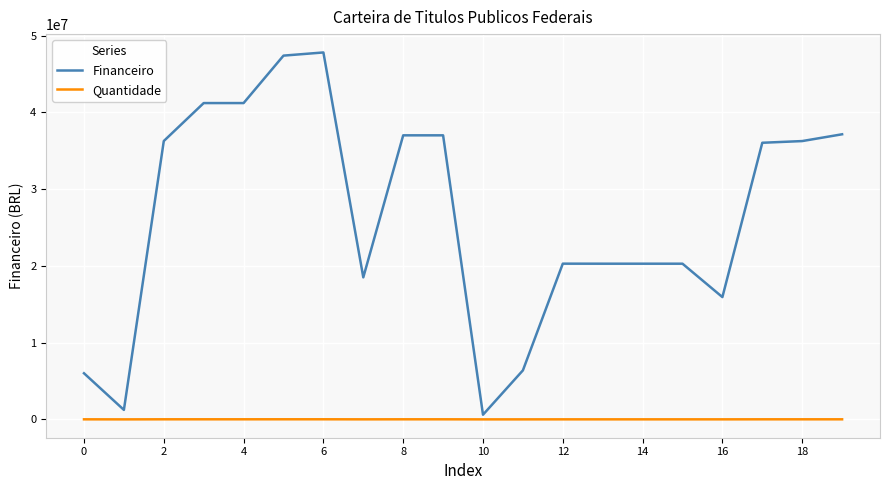

Which series has the largest total across all categories?

Financeiro